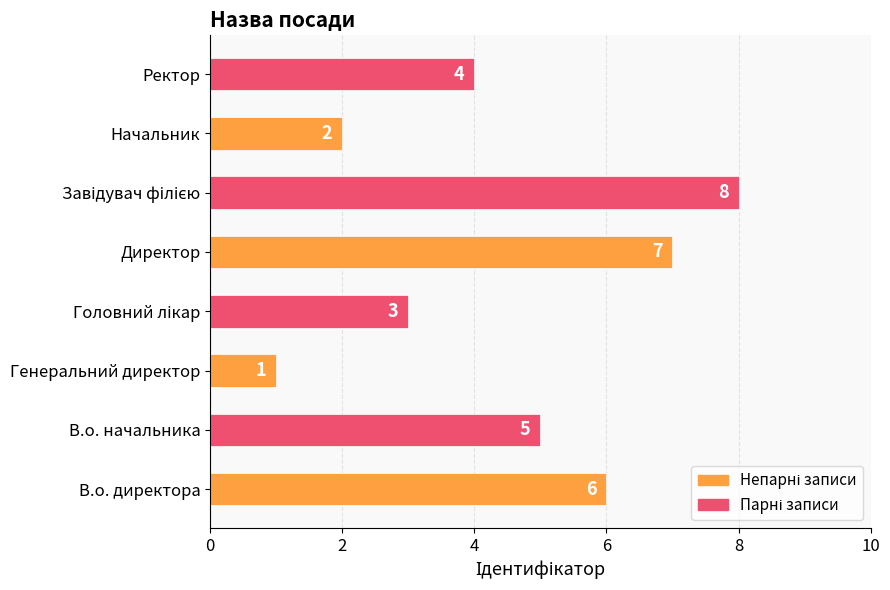

Count the values in the range 3 to 7.

5